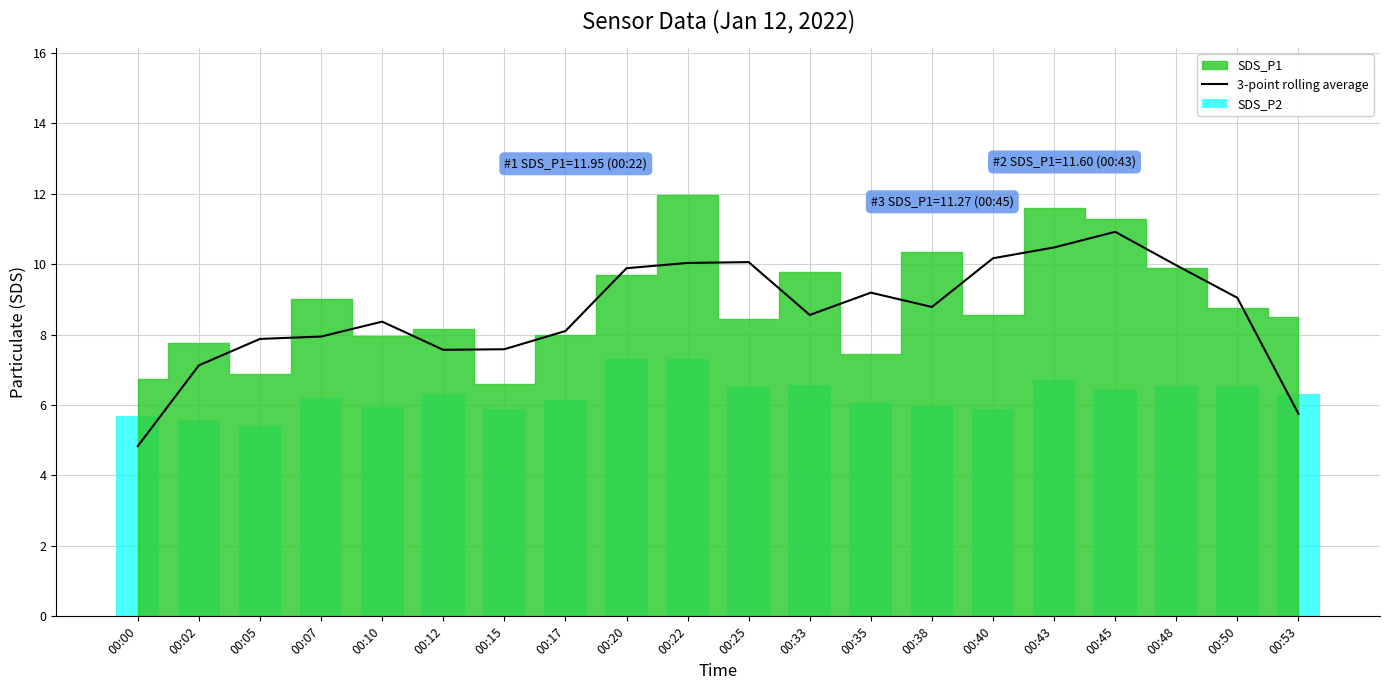

Which series changed the most between 00:33 and 00:43?

3-point rolling average